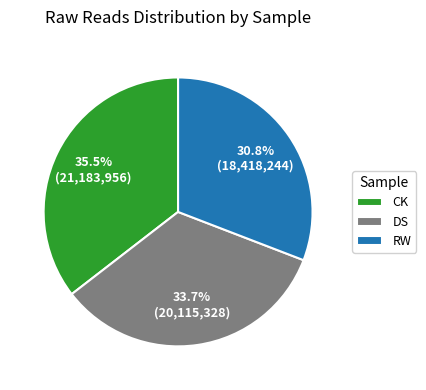

Which slice is the largest?

CK